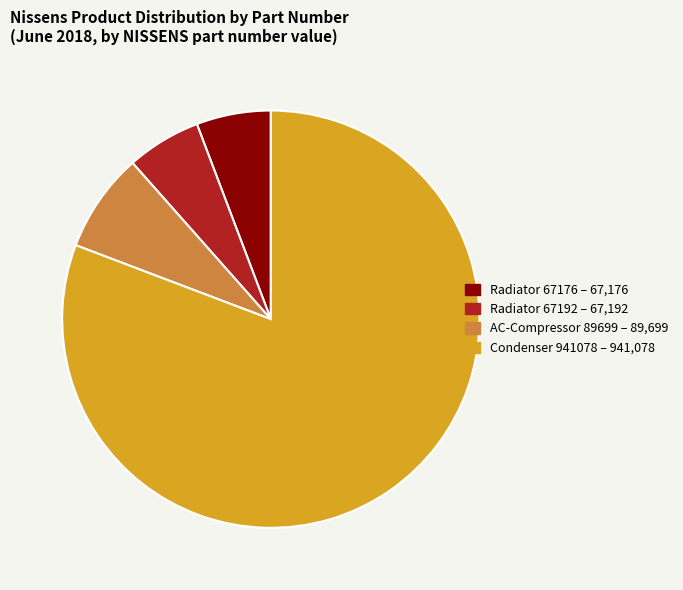

Is there a majority slice in this chart?

Yes